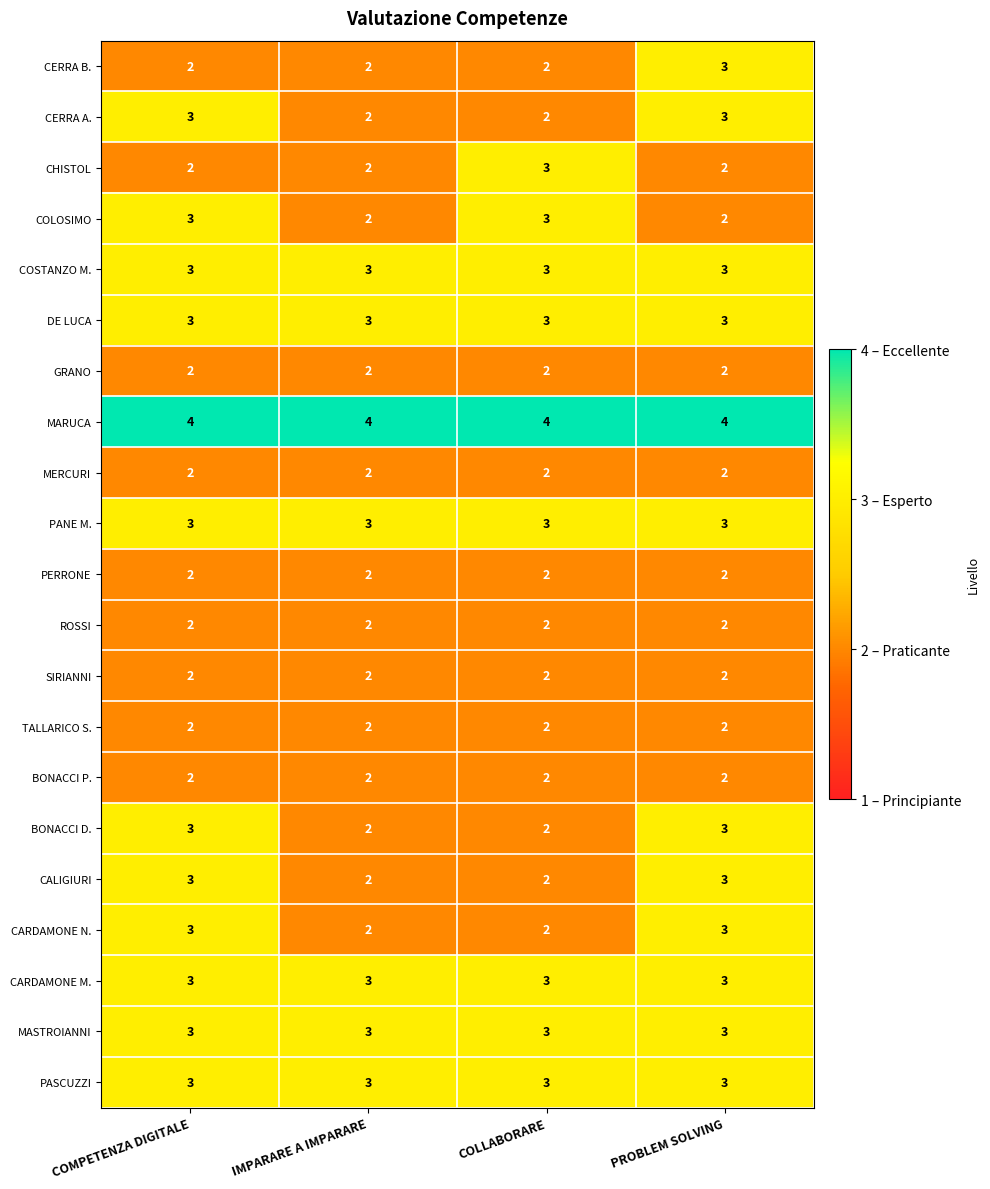

What is the maximum value shown in the chart?

4